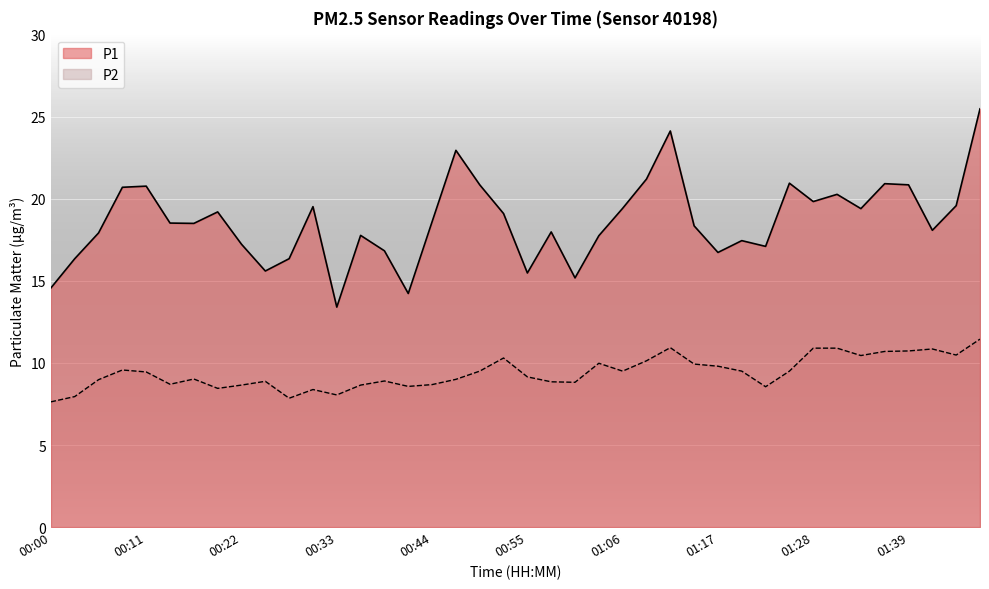

What position from the left is 00:16?

7